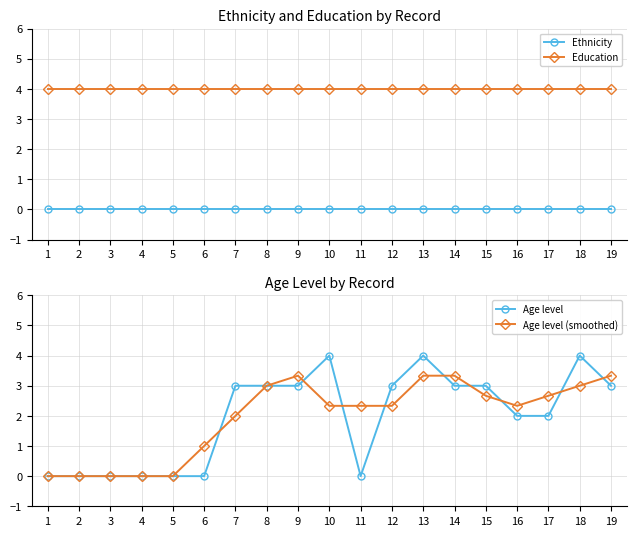

Does the chart have visible grid lines?

Yes